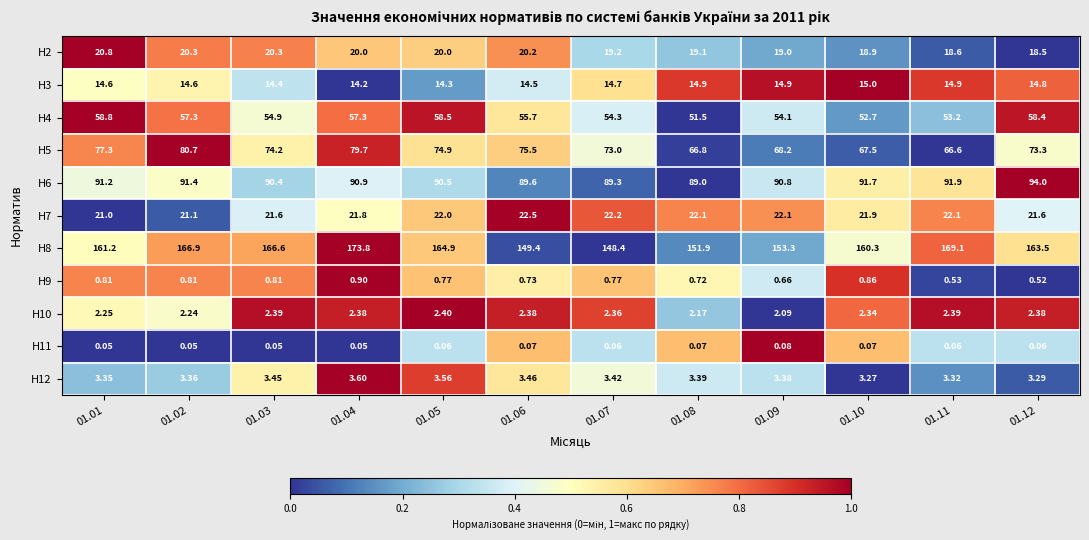

Which series has the widest spread of values?

H8